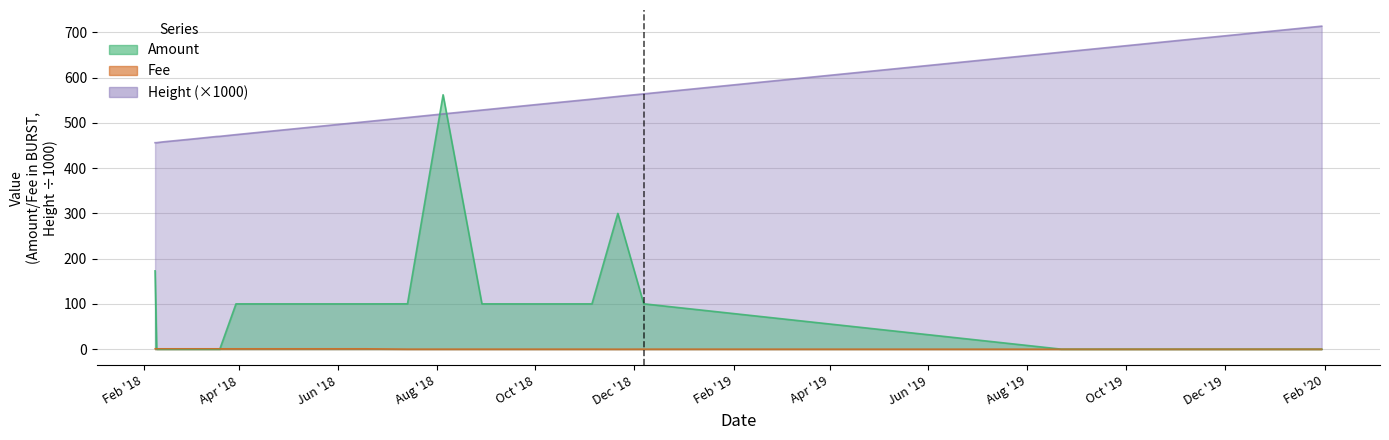

Where is Amount nearest to the value 281?

2018-11-21